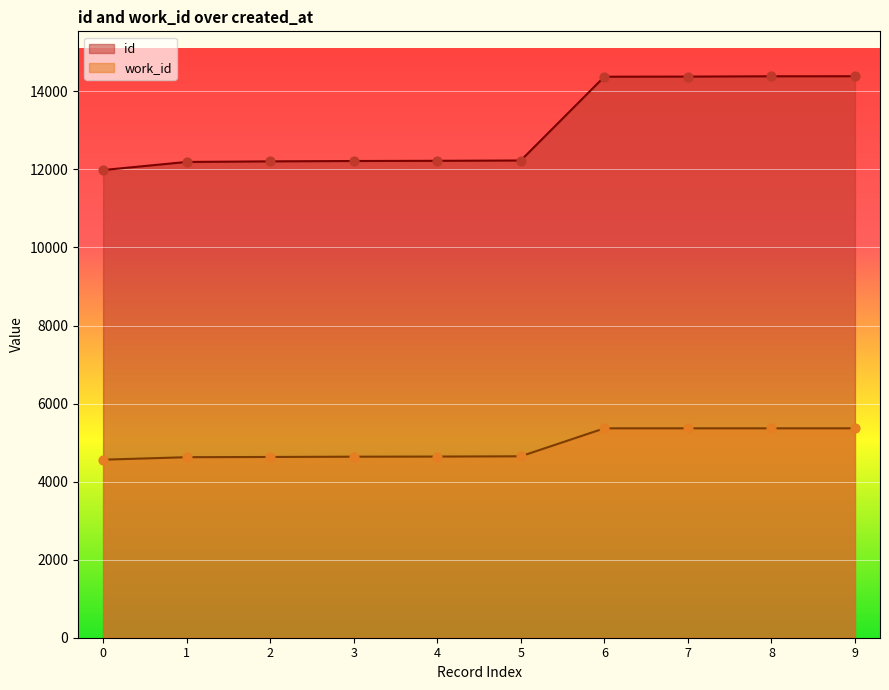

Which series reaches the maximum Y coordinate?

id